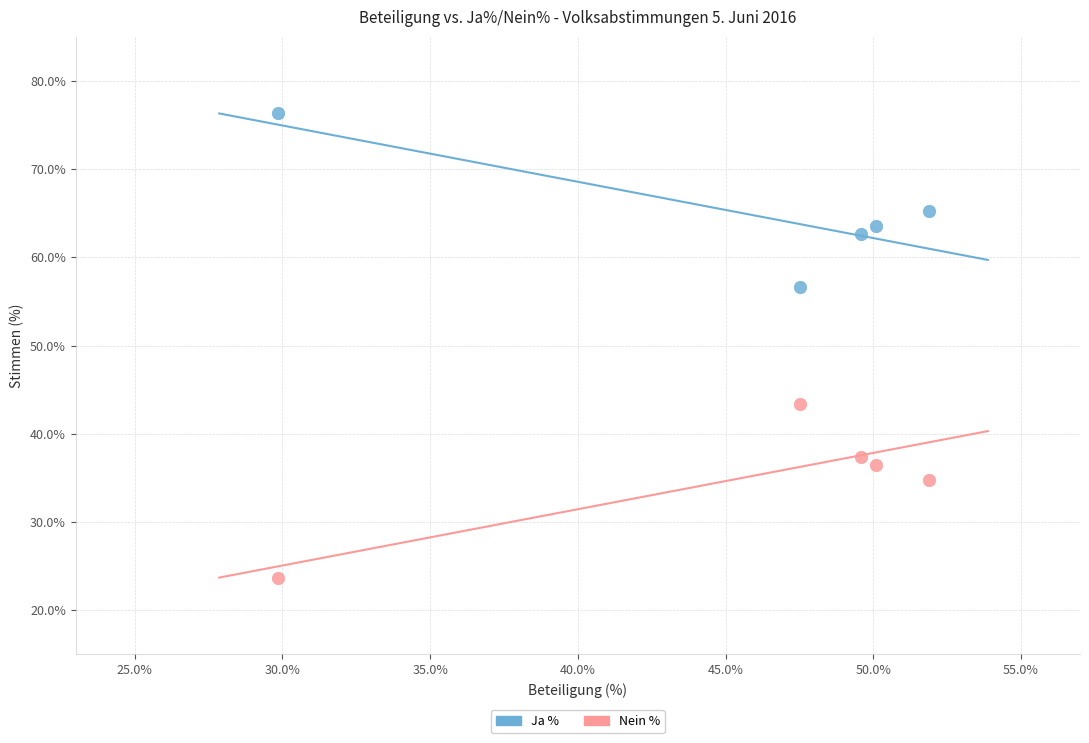

In the Ja % series, what Y value is closest to 66?

65.2